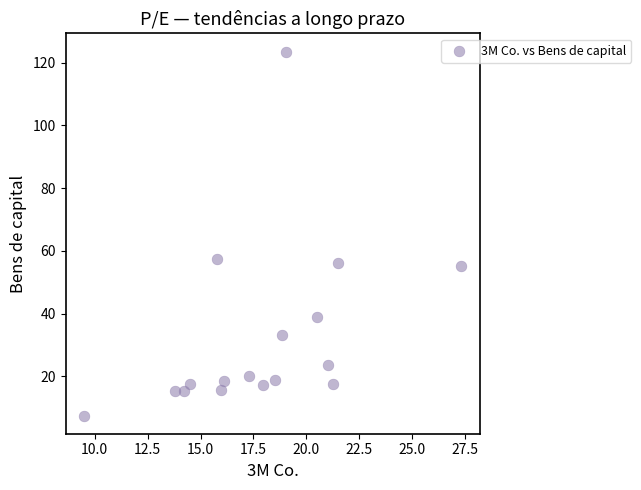

What is the range of Y values (max minus min)?

116.1